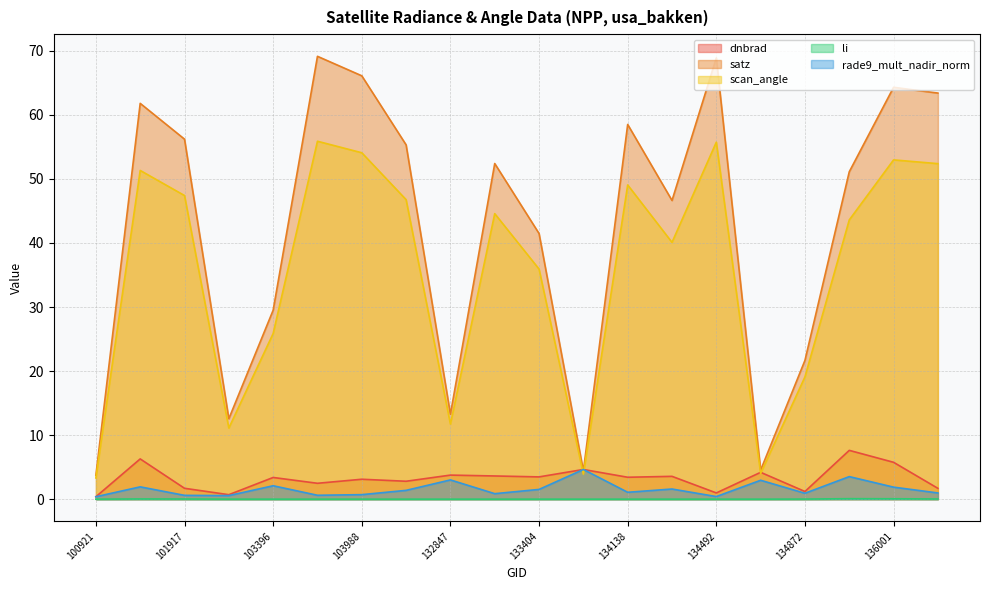

Reading left to right, list all the values displayed in this chart.

dnbrad: 100921=0.4	101805=6.3	101917=1.7	102300=0.7	103396=3.4	103642=2.5	103988=3.1	104471=2.8	132847=3.8	133209=3.6	133404=3.5	133762=4.6	134138=3.4	134322=3.6	134492=1.0	134687=4.2	134872=1.2	135249=7.6	136001=5.8	136362=1.7
satz: 100921=3.7	101805=61.8	101917=56.2	102300=12.6	103396=29.5	103642=69.1	103988=66.1	104471=55.3	132847=13.3	133209=52.4	133404=41.5	133762=4.4	134138=58.5	134322=46.6	134492=68.9	134687=4.5	134872=21.7	135249=51.1	136001=64.3	136362=63.4
scan_angle: 100921=3.3	101805=51.3	101917=47.4	102300=11.1	103396=25.9	103642=55.9	103988=54.1	104471=46.8	132847=11.7	133209=44.6	133404=35.9	133762=3.9	134138=49.1	134322=40.1	134492=55.7	134687=4.0	134872=19.1	135249=43.6	136001=53.0	136362=52.4
li: 100921=0.0	101805=0.0	101917=0.0	102300=0.0	103396=0.0	103642=0.0	103988=0.0	104471=0.0	132847=0.0	133209=0.0	133404=0.0	133762=0.0	134138=0.0	134322=0.0	134492=0.0	134687=0.0	134872=0.0	135249=0.1	136001=0.1	136362=0.0
rade9_mult_nadir_norm: 100921=0.4	101805=1.9	101917=0.6	102300=0.6	103396=2.1	103642=0.6	103988=0.7	104471=1.4	132847=3.0	133209=0.9	133404=1.5	133762=4.6	134138=1.1	134322=1.6	134492=0.4	134687=3.0	134872=0.9	135249=3.5	136001=1.9	136362=1.0